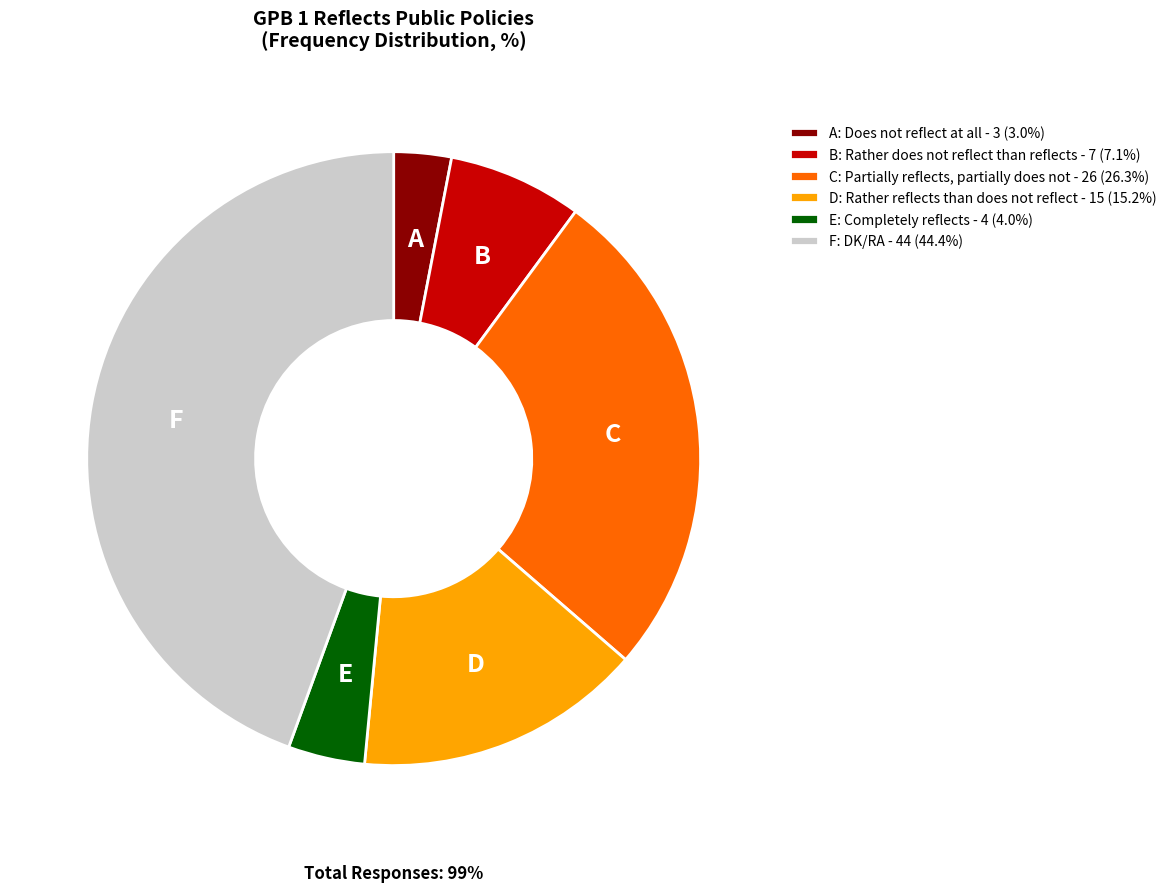

To the nearest percent, what is the difference between the Does not reflect at all and Partially reflects, partially does not slice percentages?

23%